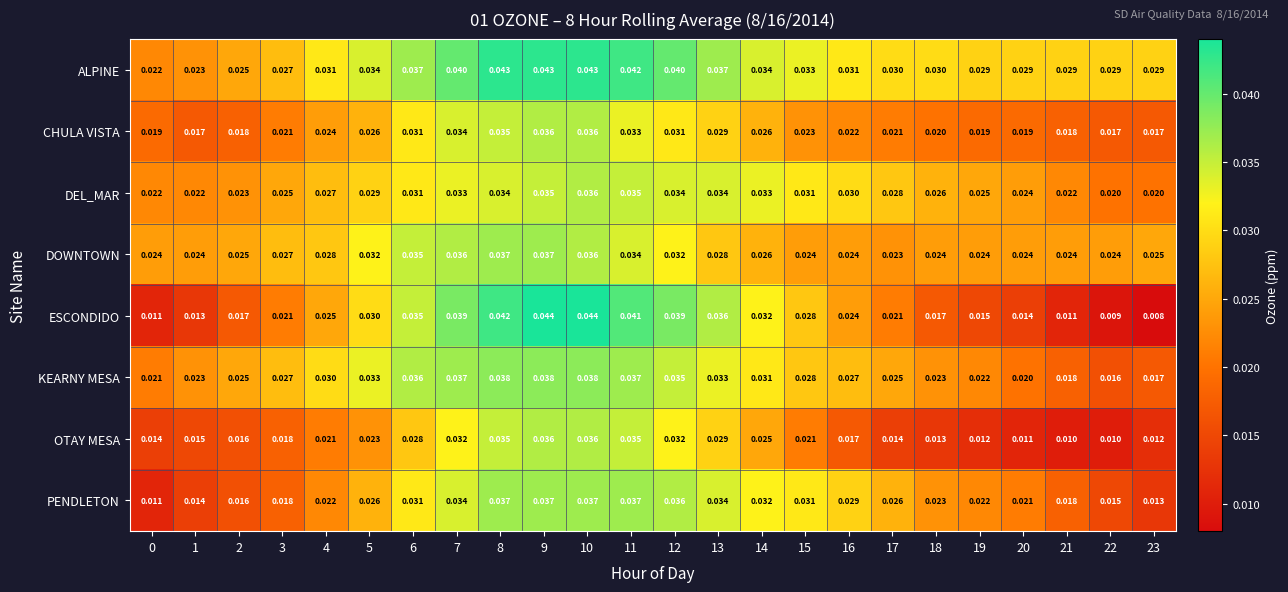

Which series has the largest range (max minus min)?

ESCONDIDO